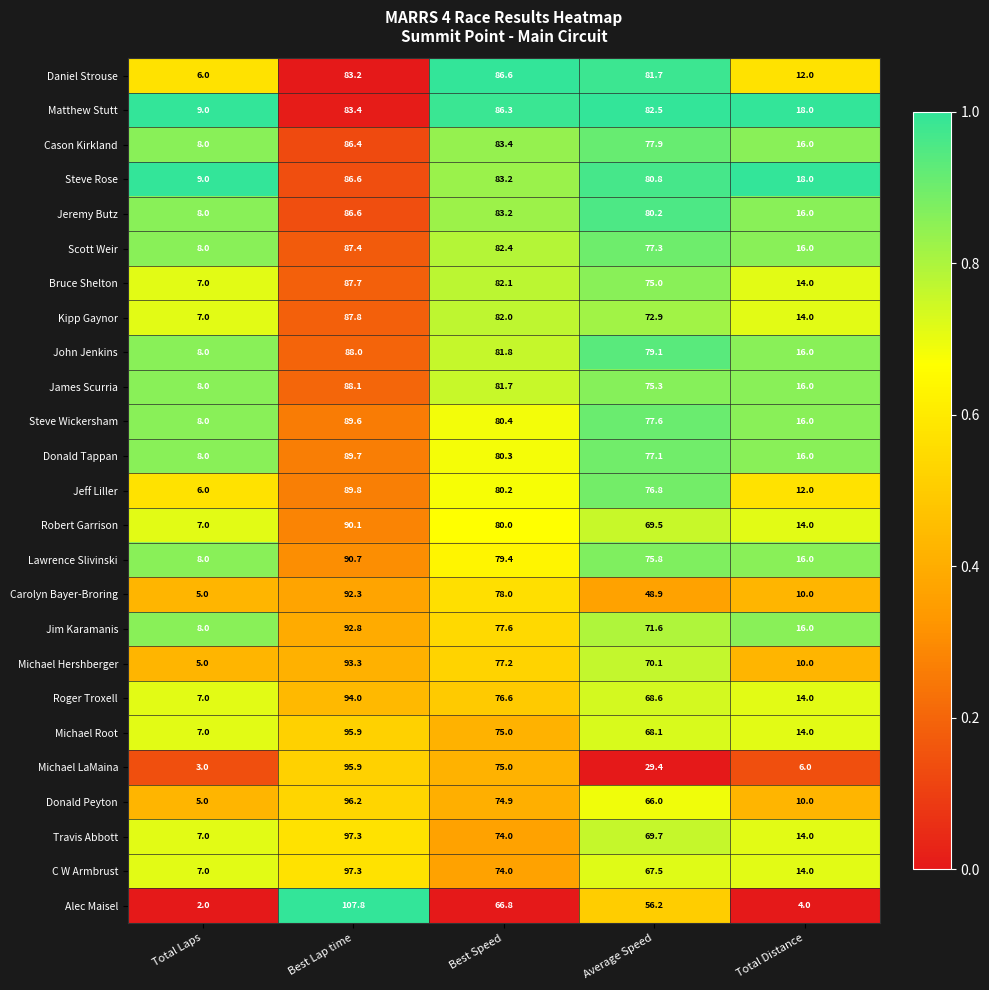

Which series has the widest spread of values?

Alec Maisel